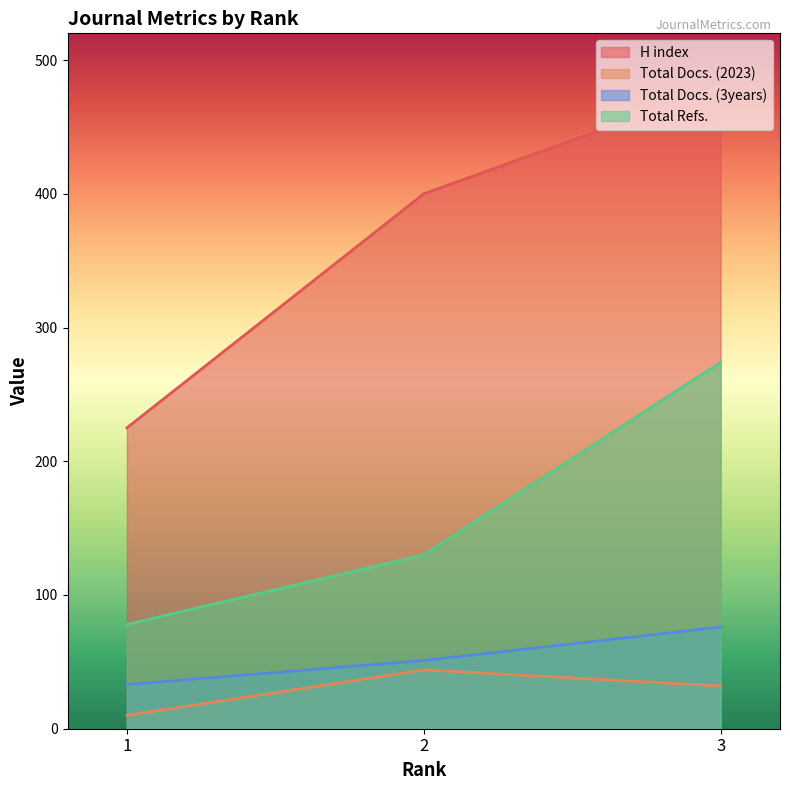

The H index series shows 172 at 3. True or false?

False